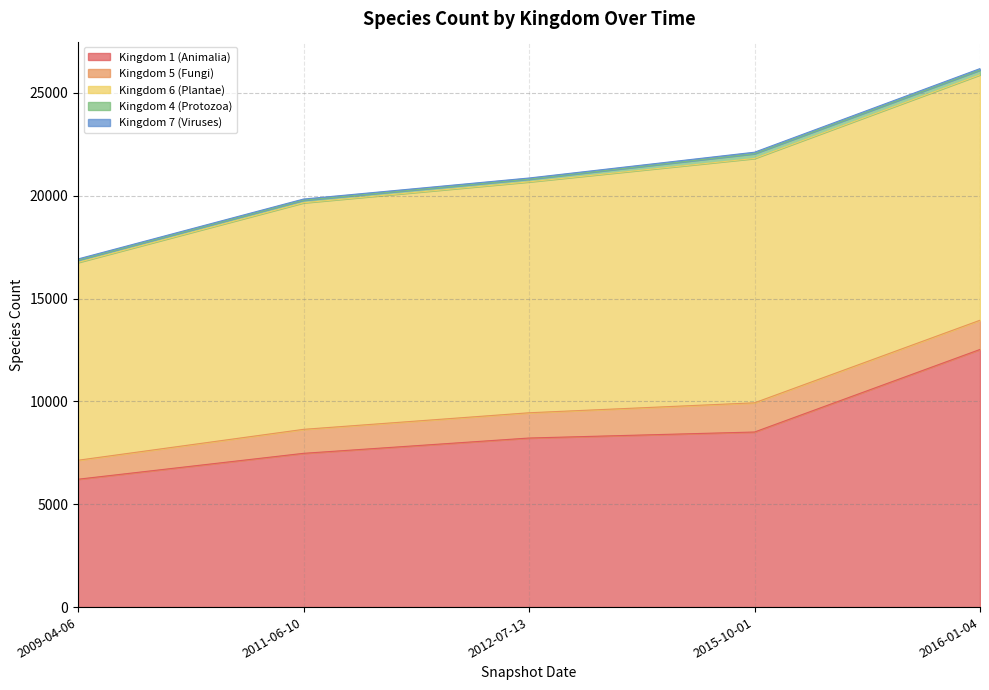

What is the greatest value displayed?

12525